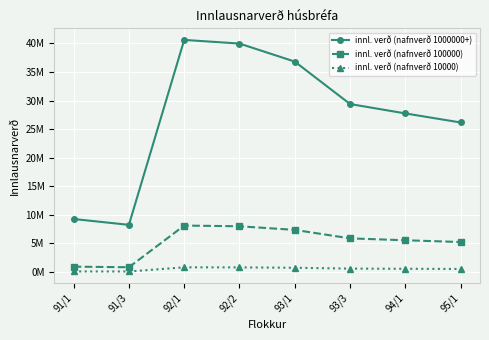

What is the minimum value shown in the chart?

0.1